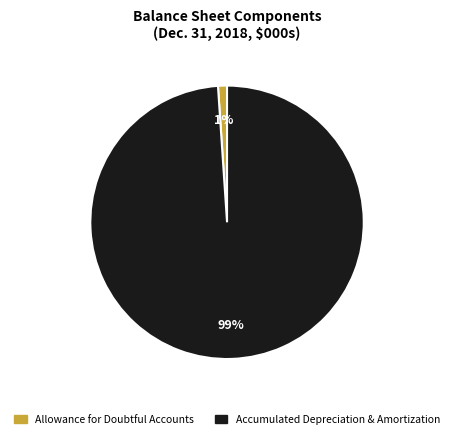

Is there any slice that represents more than half of the pie?

Yes